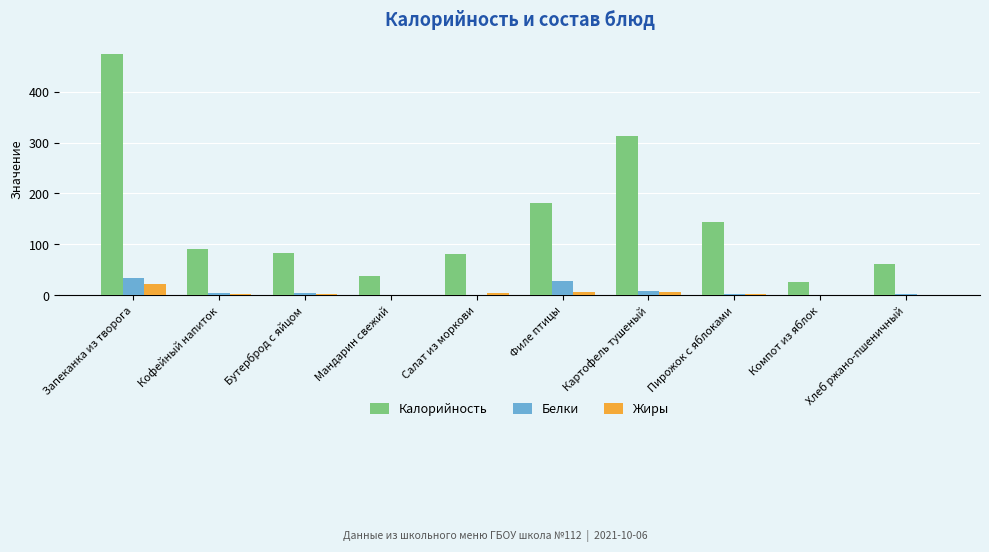

What is the total value across all series at Хлеб ржано-пшеничный?

63.5